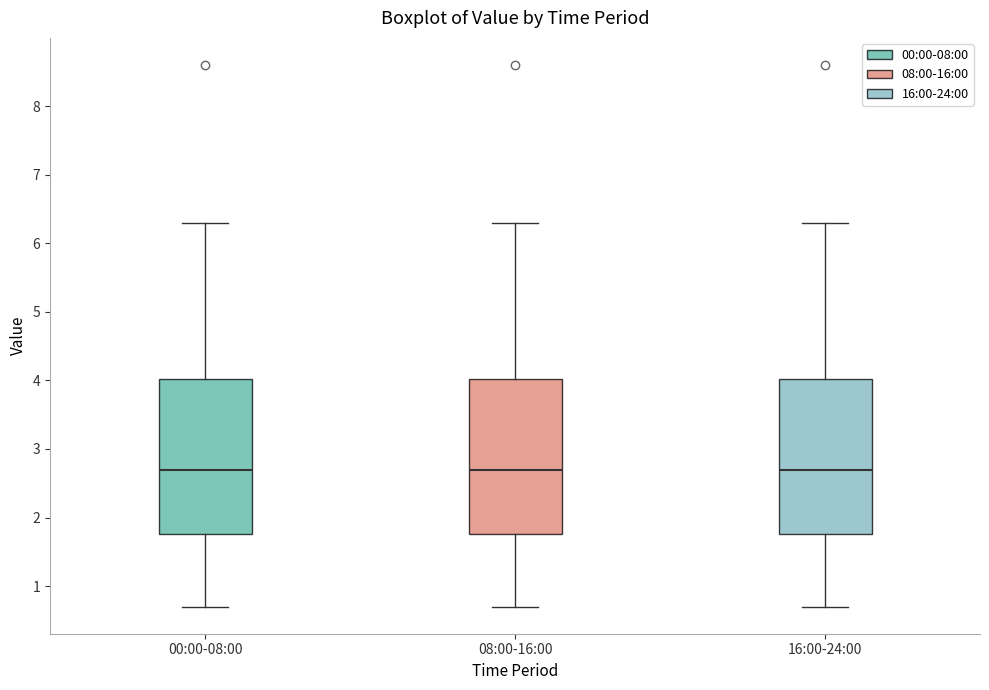

Reading left to right, transcribe this box plot: for each box, give where its median line is, the range the box spans, and where its two whiskers end, as read against the y-axis. The values are not printed on the chart, so give them approximately, as read against the axis.

00:00-08:00: median 2.7, box 1.8 to 4.0, whiskers 0.7 to 6.3
08:00-16:00: median 2.7, box 1.8 to 4.0, whiskers 0.7 to 6.3
16:00-24:00: median 2.7, box 1.8 to 4.0, whiskers 0.7 to 6.3